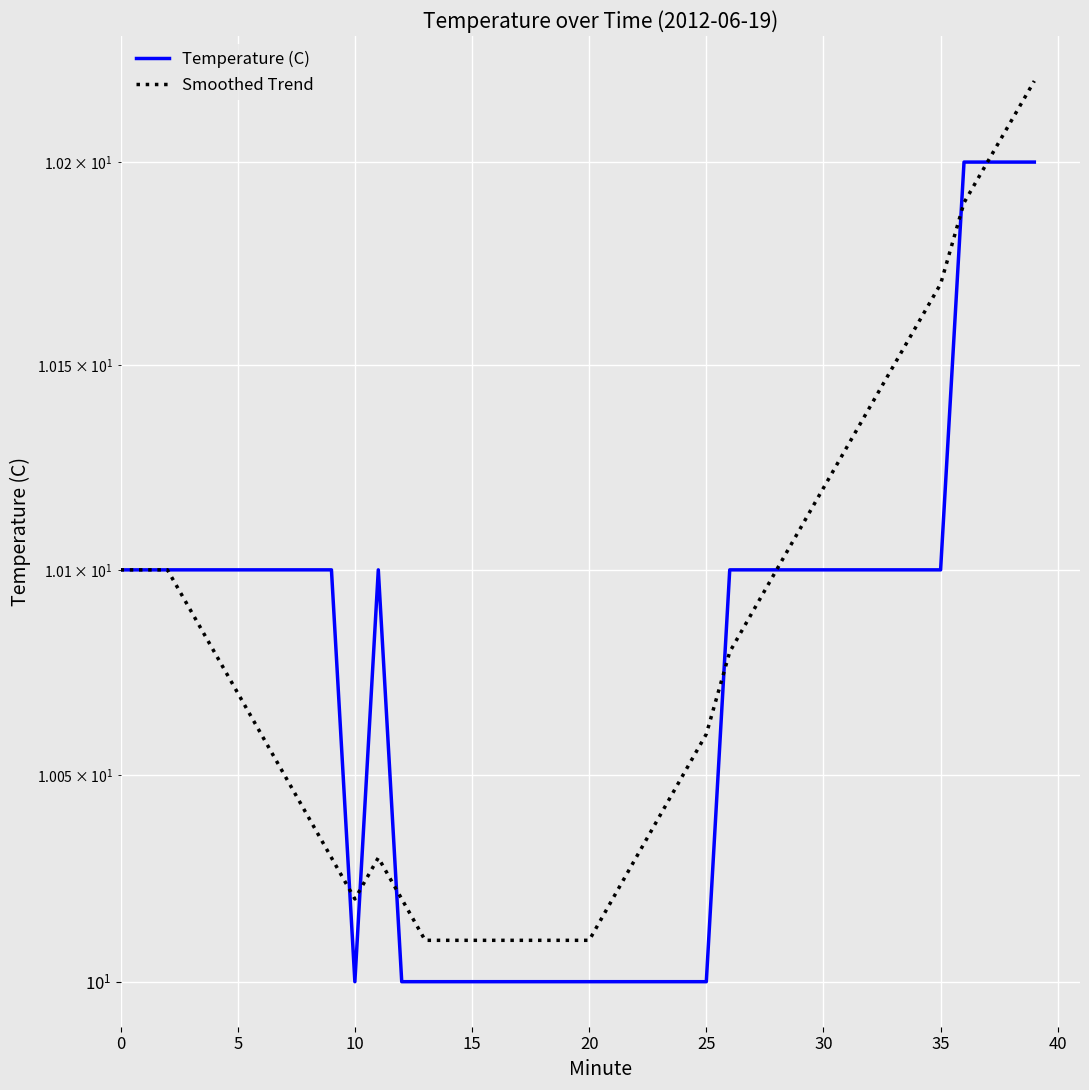

What is the value of the Temperature (C) point at the 40th from the left?

10.2